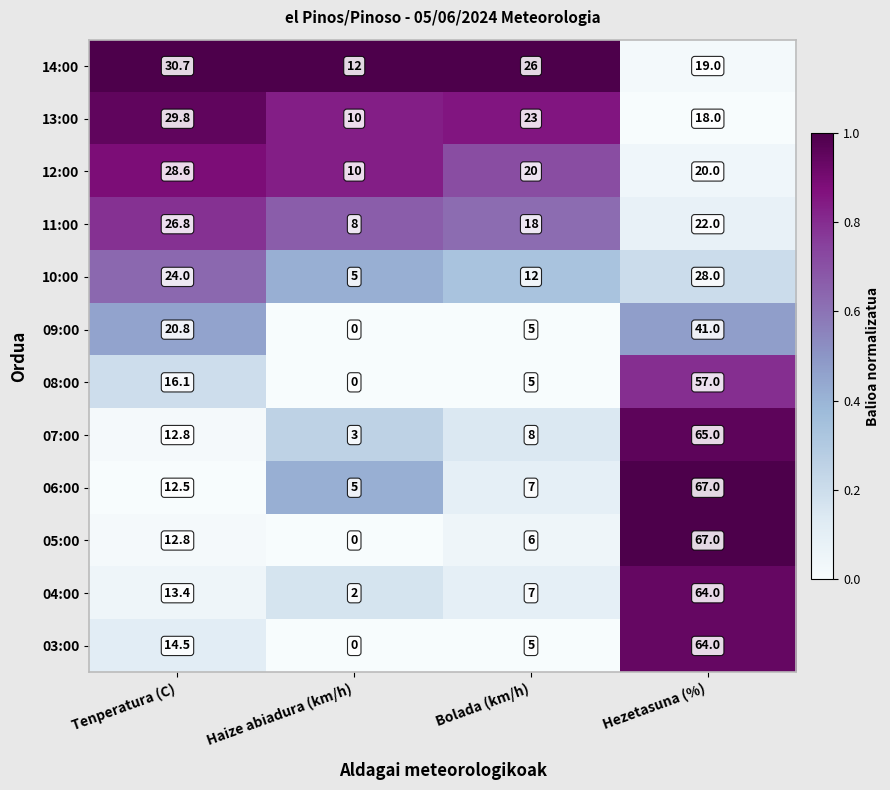

At which category is the sum across all series the highest?

Hezetasuna (%)